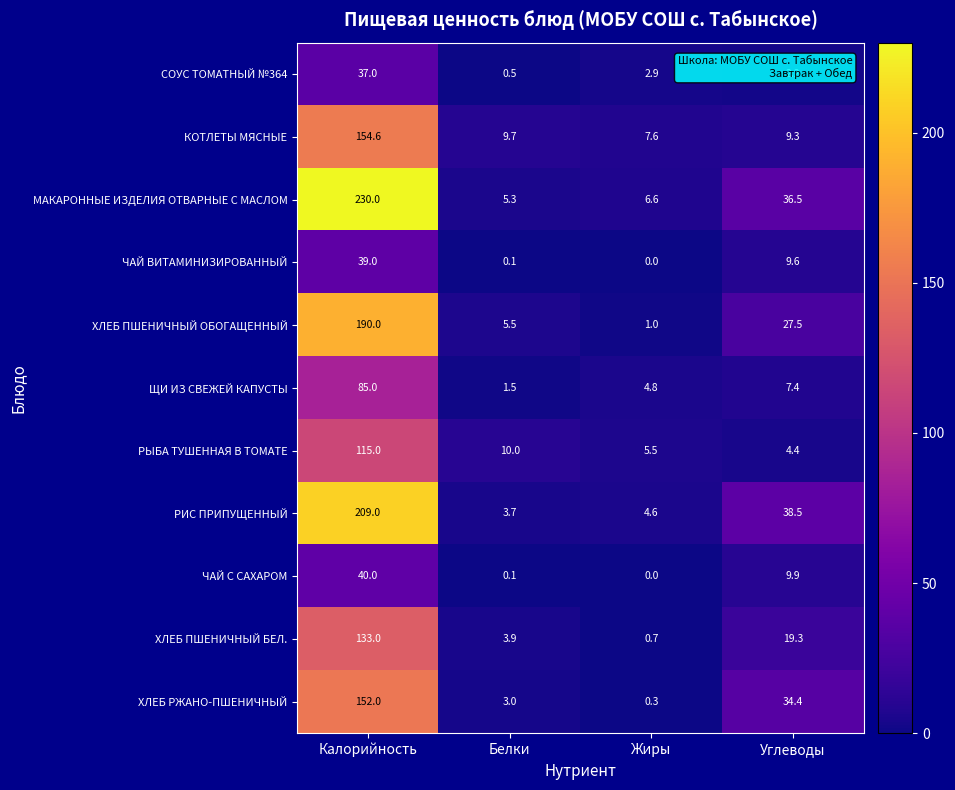

List the series in order of their peak value, lowest first.

СОУС ТОМАТНЫЙ №364, ЧАЙ ВИТАМИНИЗИРОВАННЫЙ, ЧАЙ С САХАРОМ, ЩИ ИЗ СВЕЖЕЙ КАПУСТЫ, РЫБА ТУШЕННАЯ В ТОМАТЕ, ХЛЕБ ПШЕНИЧНЫЙ БЕЛ., ХЛЕБ РЖАНО-ПШЕНИЧНЫЙ, КОТЛЕТЫ МЯСНЫЕ, ХЛЕБ ПШЕНИЧНЫЙ ОБОГАЩЕННЫЙ, РИС ПРИПУЩЕННЫЙ, МАКАРОННЫЕ ИЗДЕЛИЯ ОТВАРНЫЕ С МАСЛОМ